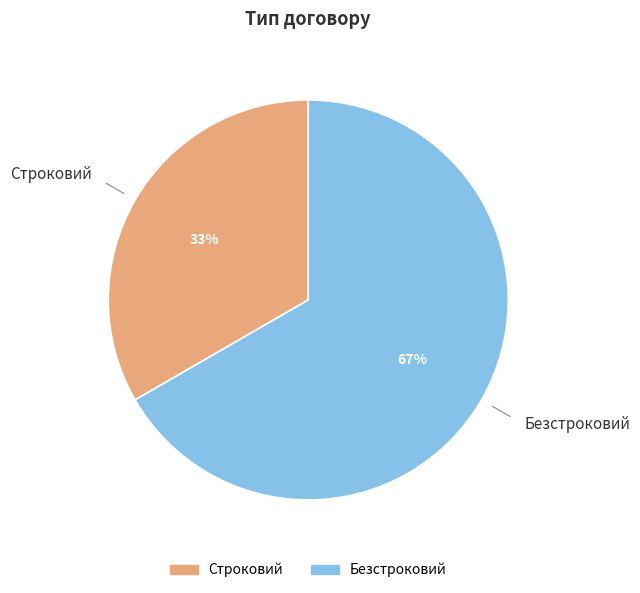

What is the largest slice in the pie chart?

Безстроковий